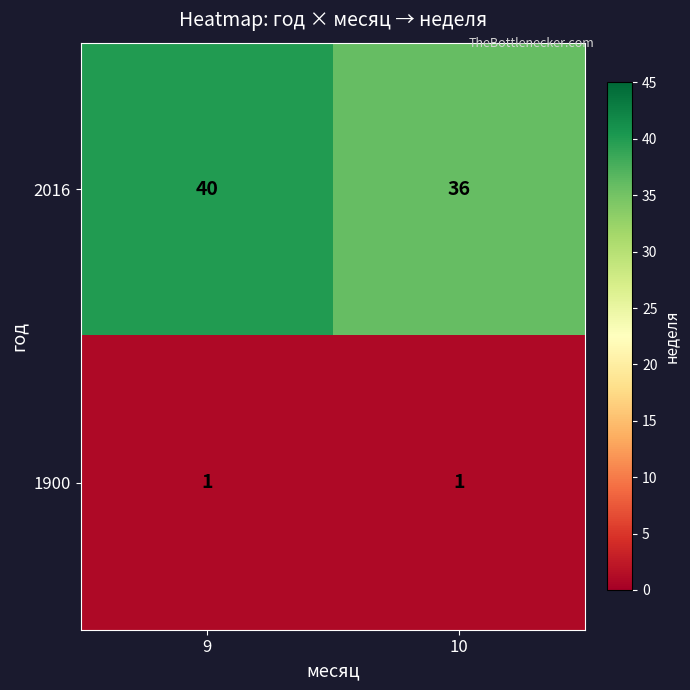

How many series are shown in this chart?

2